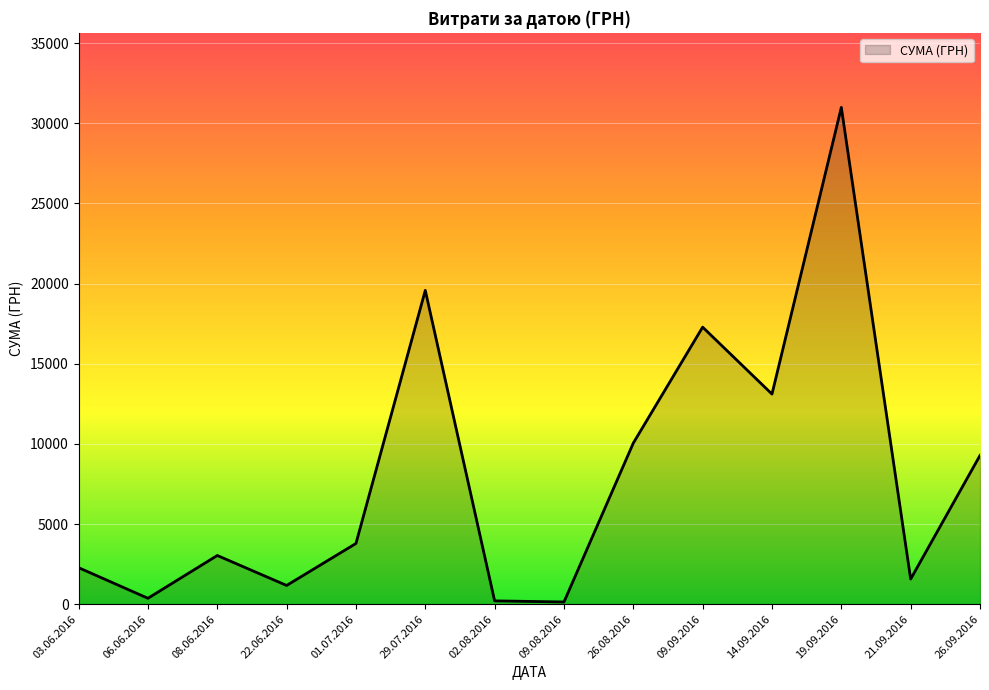

What is the greatest value displayed?

30993.8